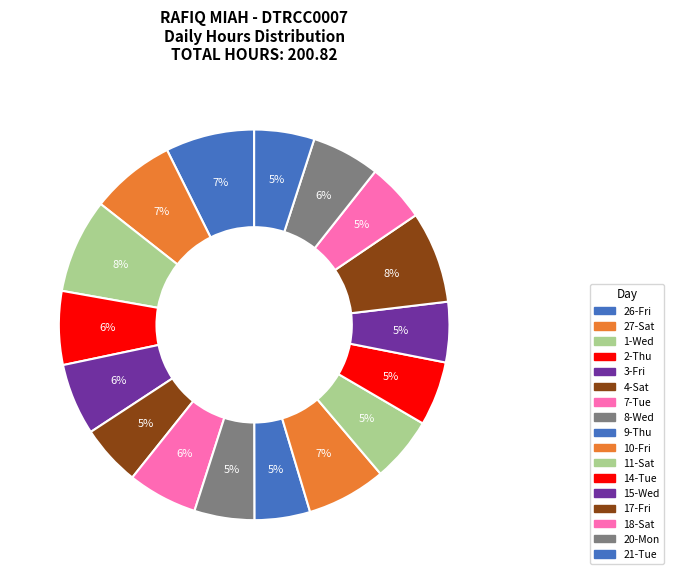

To the nearest percent, what percentage of the pie is 11-Sat?

5%